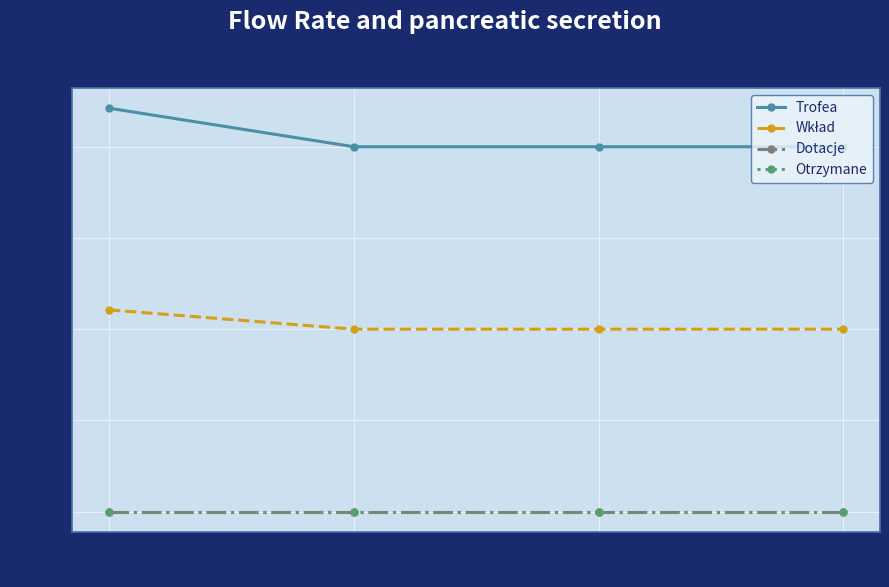

True or false: Trofea has more than 2 interior local peaks.

False